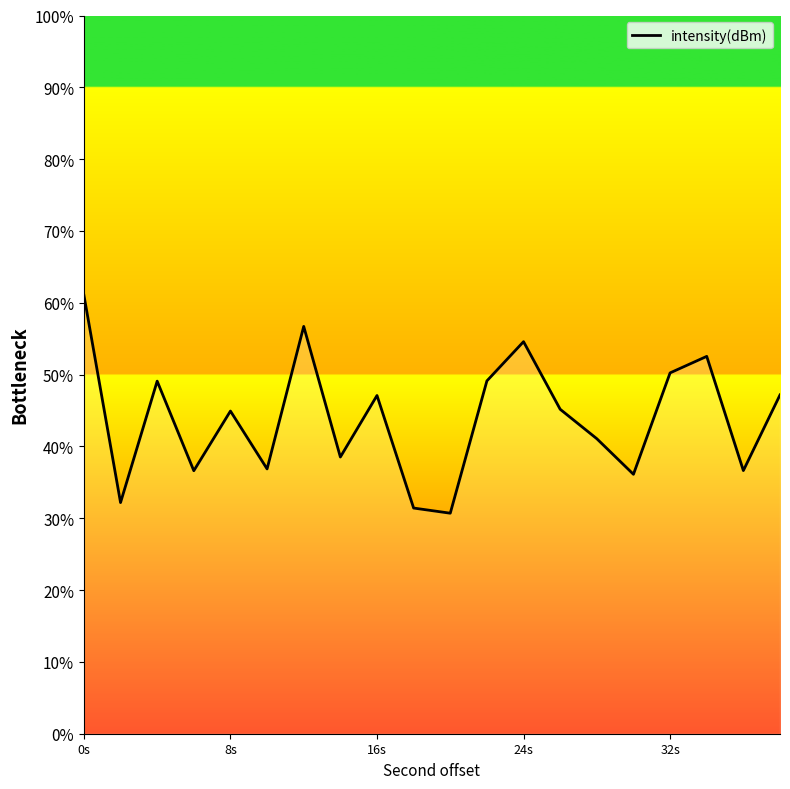

What is the smallest value displayed?

30.7